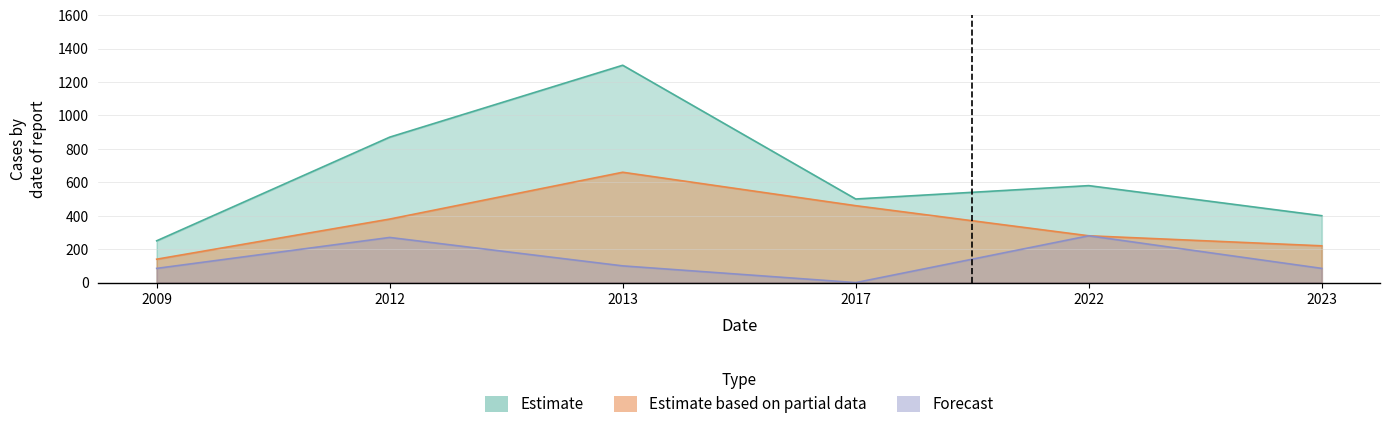

Reading left to right, transcribe all the data shown in this chart.

Estimate: 2009=250.0	2012=870.0	2013=1300.0	2017=500.0	2022=580.0	2023=400.0
Estimate based on partial data: 2009=140.0	2012=380.0	2013=660.0	2017=460.0	2022=280.0	2023=220.0
Forecast: 2009=85.0	2012=270.0	2013=100.0	2017=0.0	2022=280.0	2023=85.0